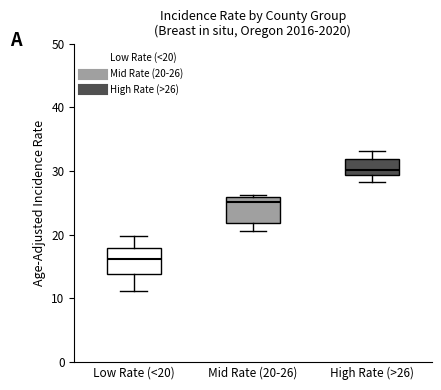

Where is the lower edge of the box for Low Rate (<20) on the y-axis? The values are not printed on the chart, so give them approximately, as read against the axis.

14